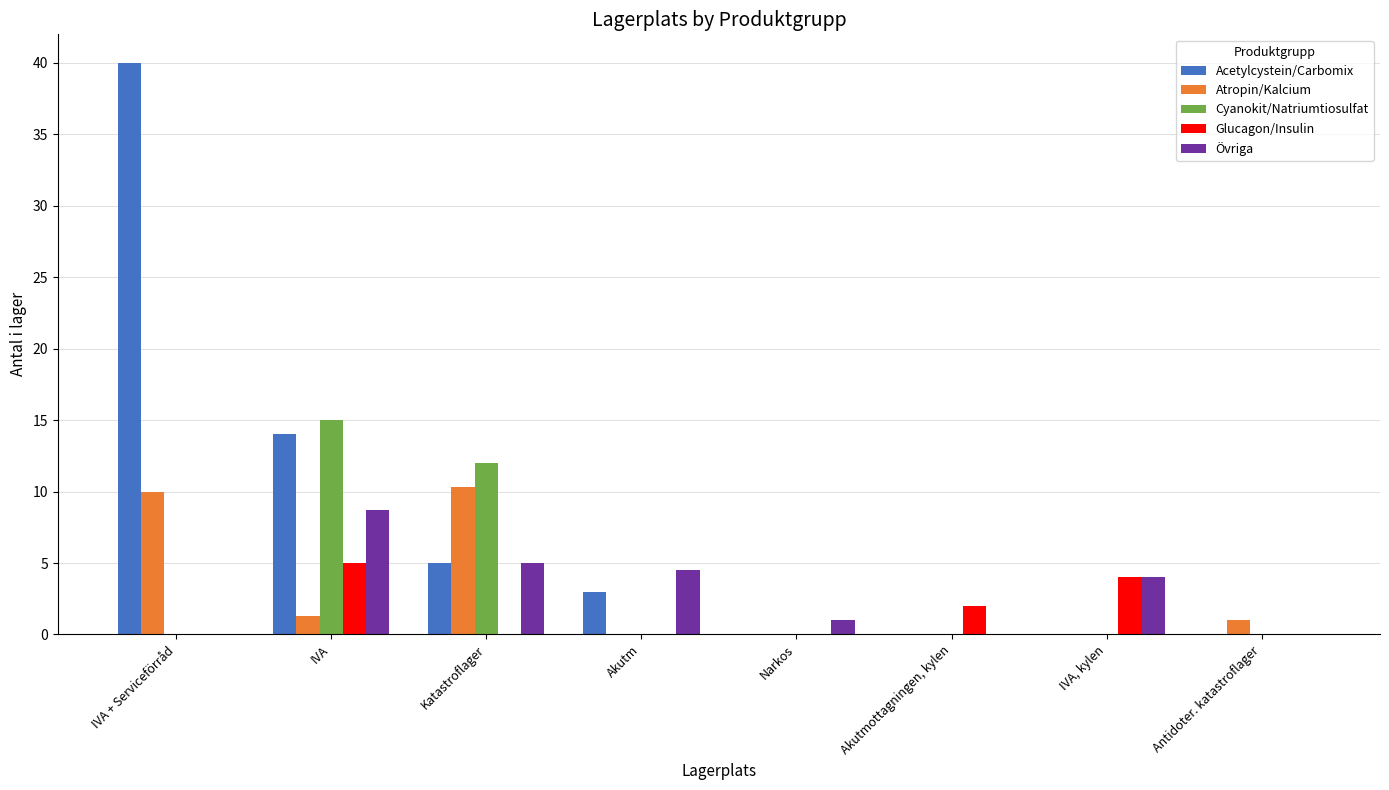

Which series has the largest range (max minus min)?

Acetylcystein/Carbomix